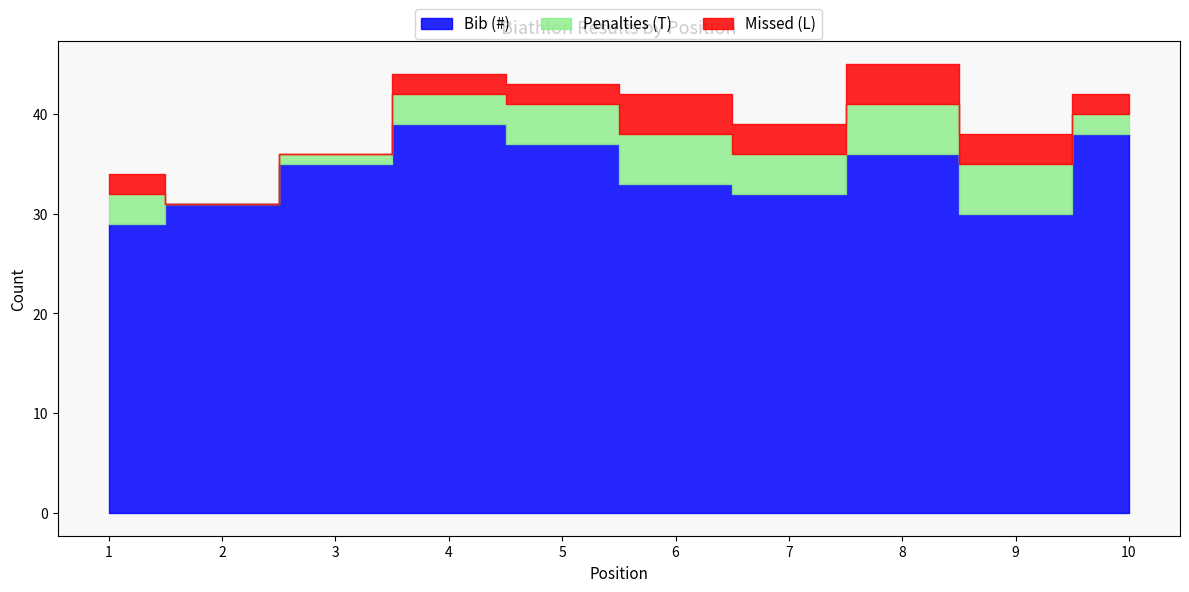

What are all the series names shown in the legend?

Bib (#), Penalties (T), Missed (L)